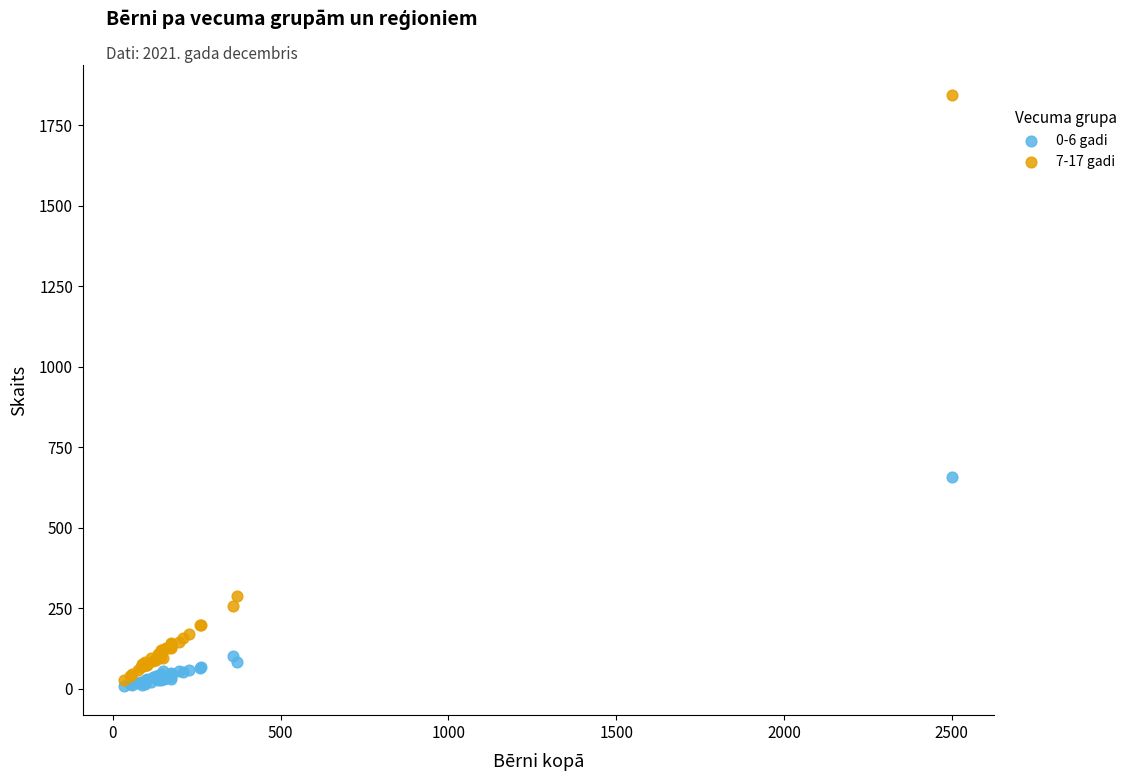

Across all series, what Y value is closest to 927?

656